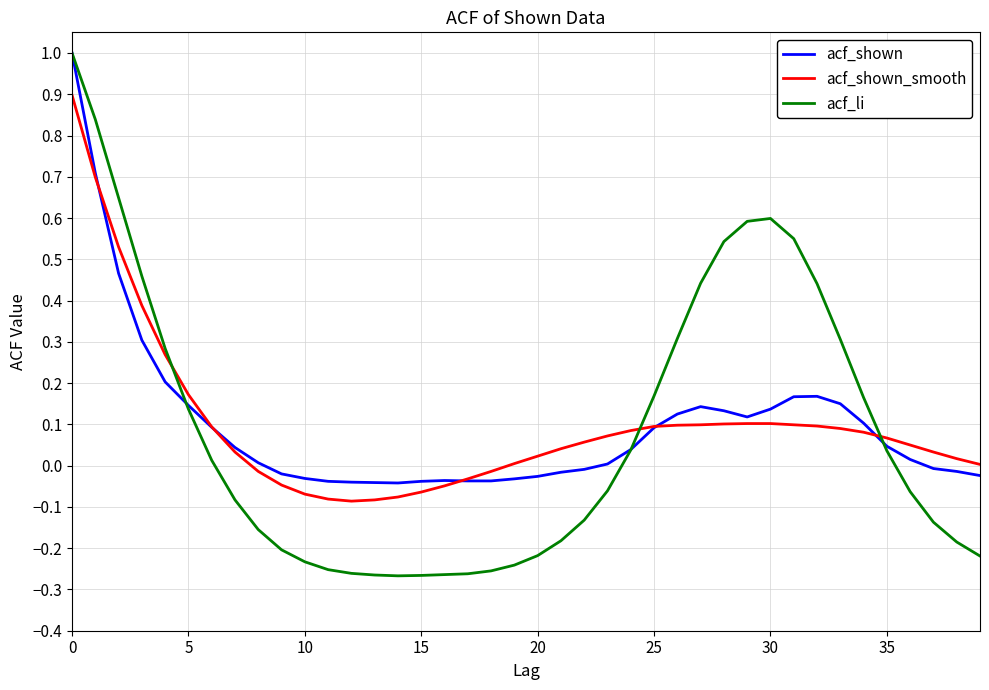

In acf_li, how many points are higher than both neighbors (excluding endpoints)?

1